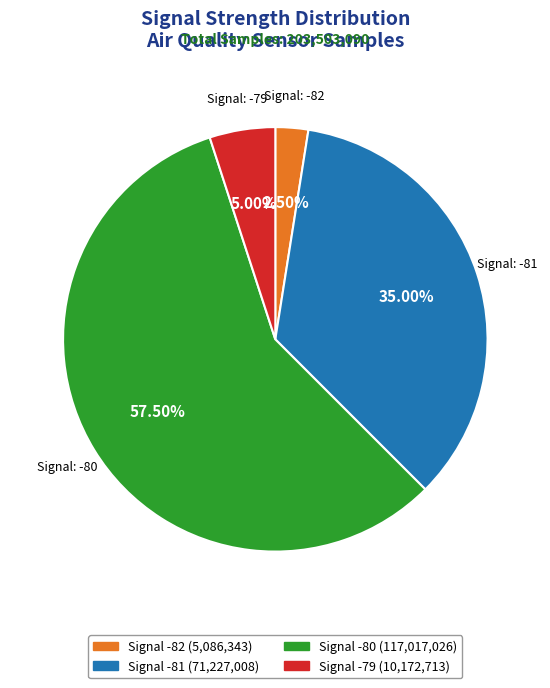

Does any single category account for the majority?

Yes